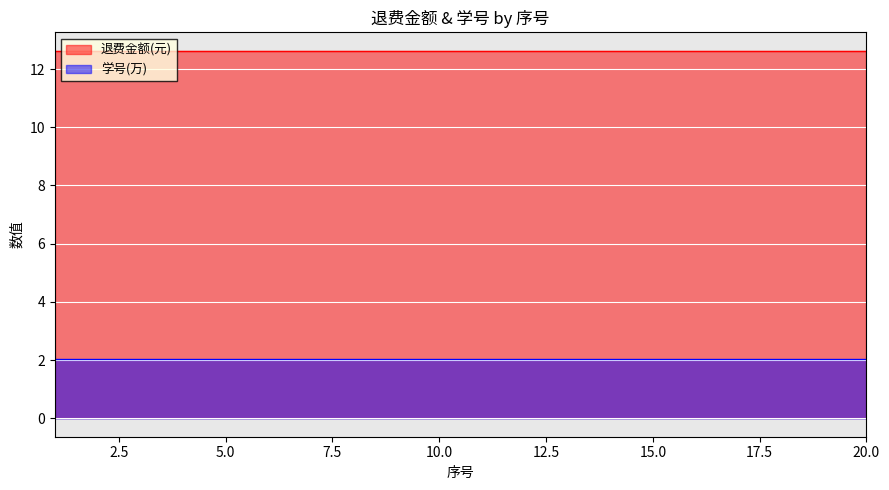

Which series has the widest spread of values?

学号(万)